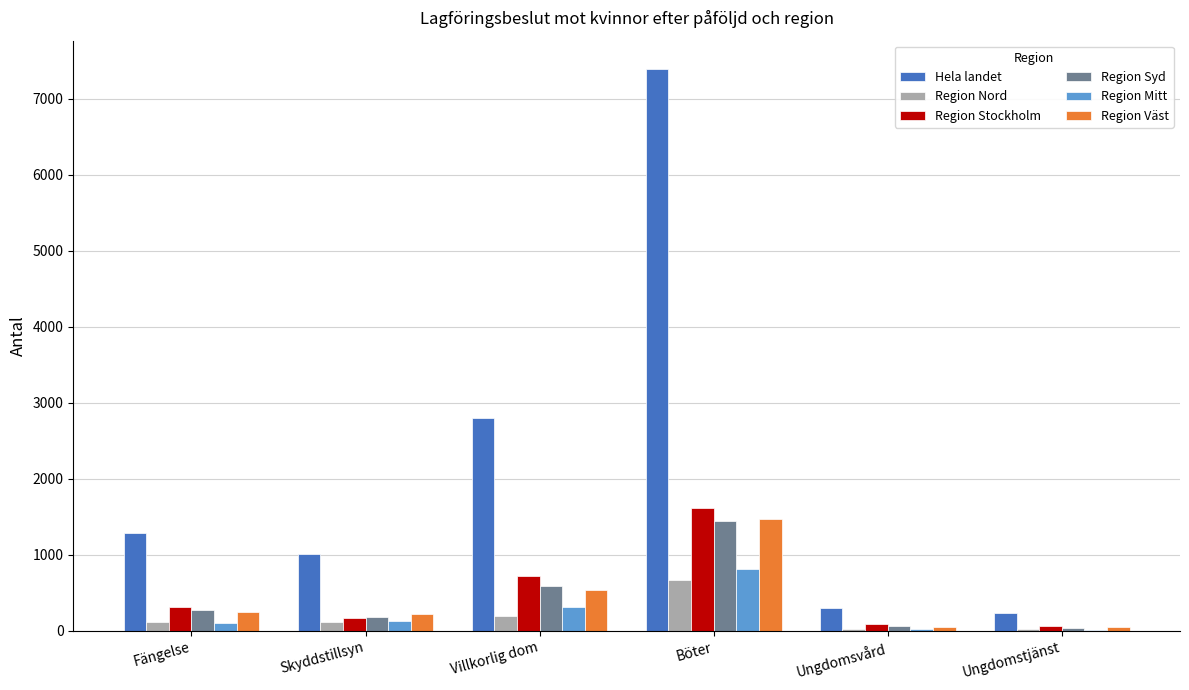

Between Böter and Ungdomsvård, which series saw the biggest shift?

Hela landet